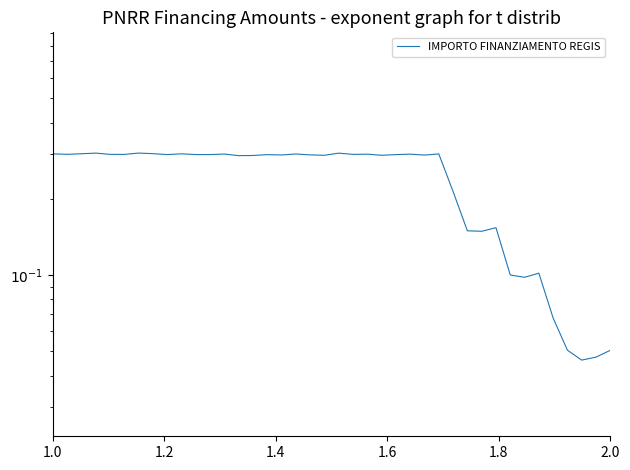

What is the difference between the maximum and second lowest values?

255814.8